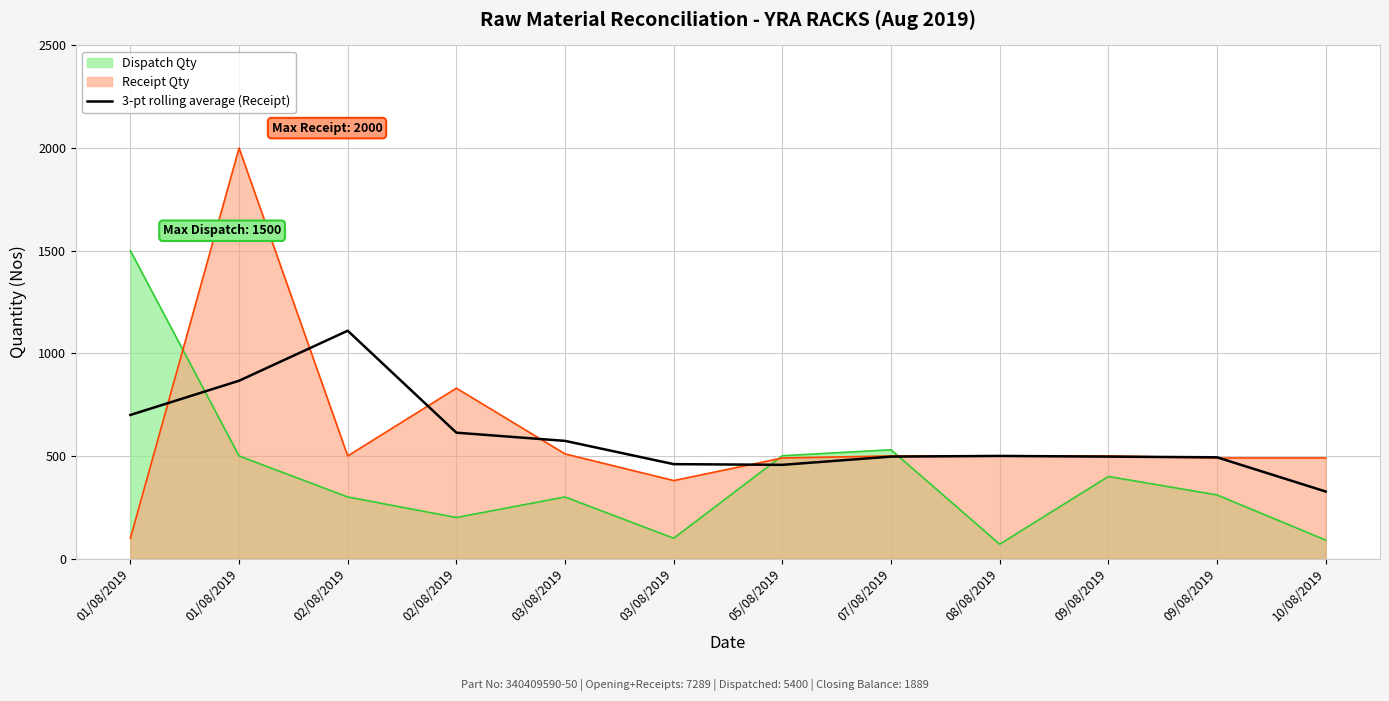

How many series are shown in this chart?

3